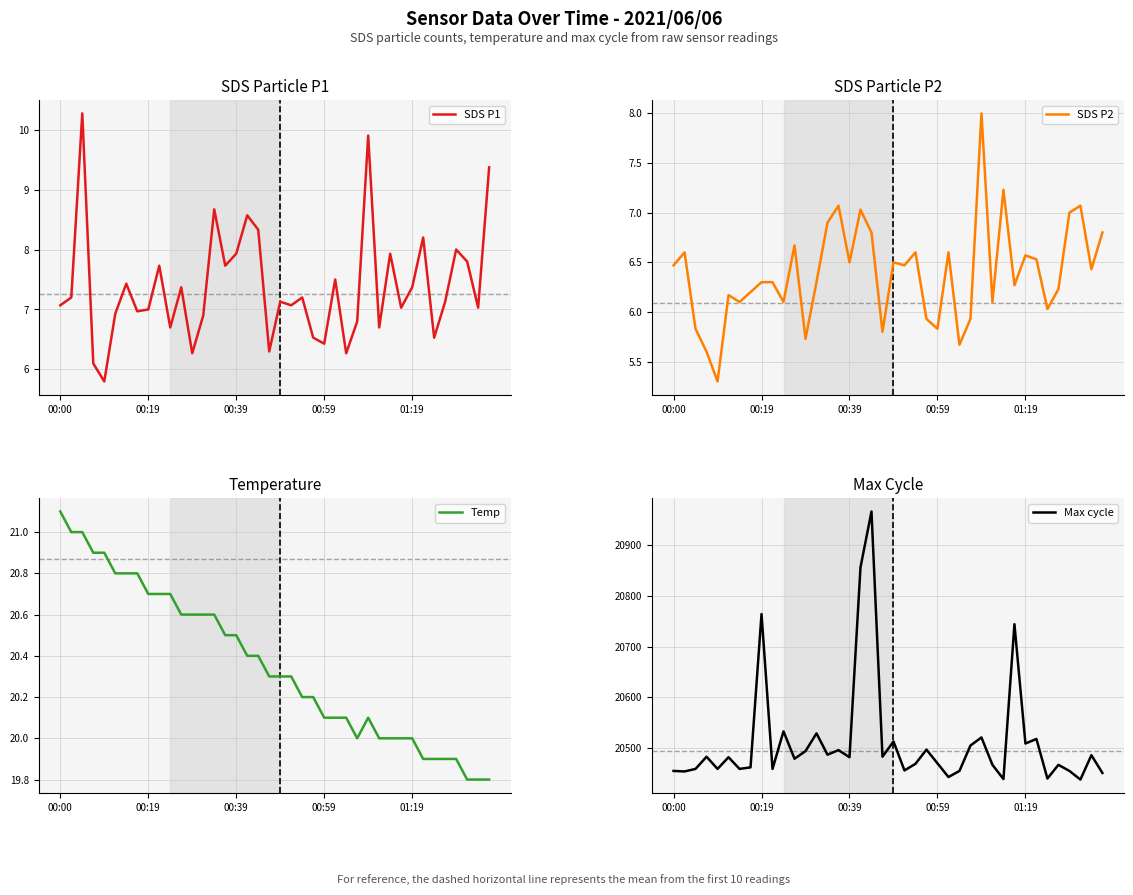

Is it true that SDS P1 equals 7.0 at 38?

True